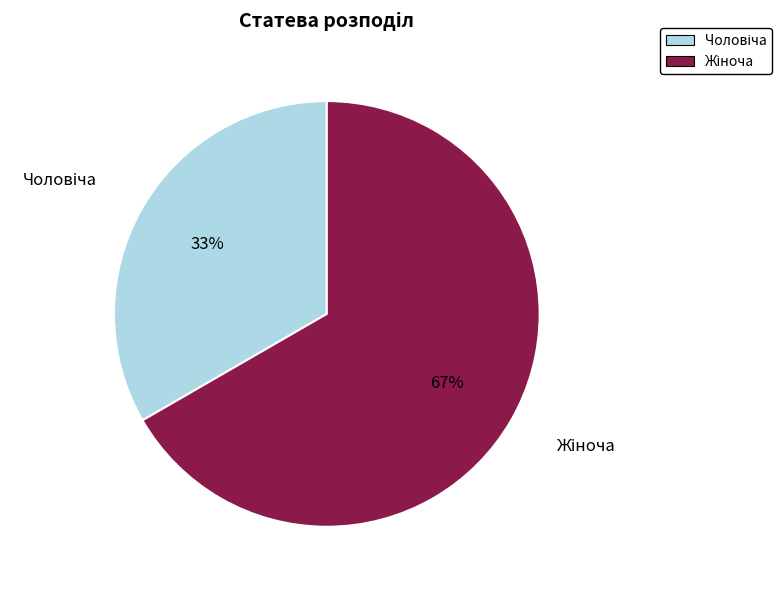

To the nearest percent, what is the average slice percentage?

50%